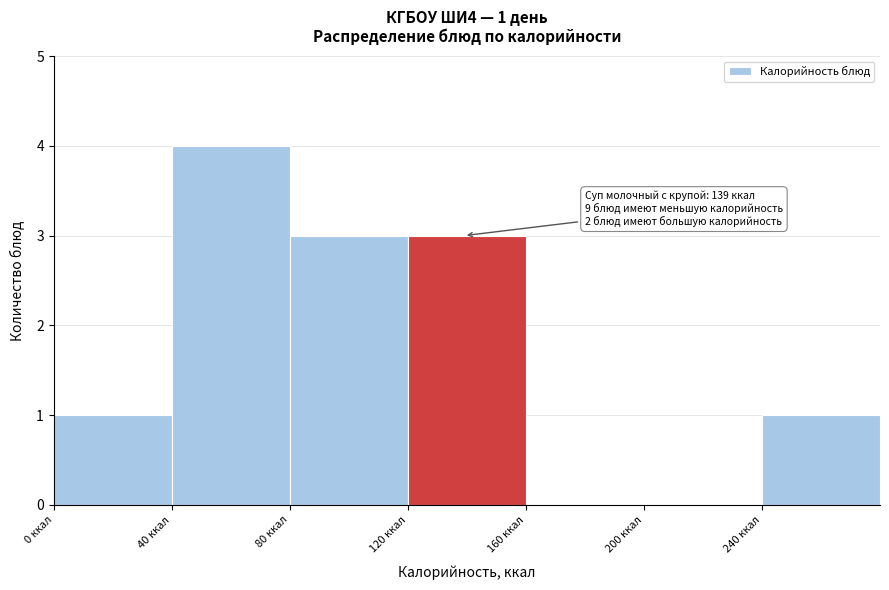

Which range on the x-axis has the tallest bar?

40 to 80